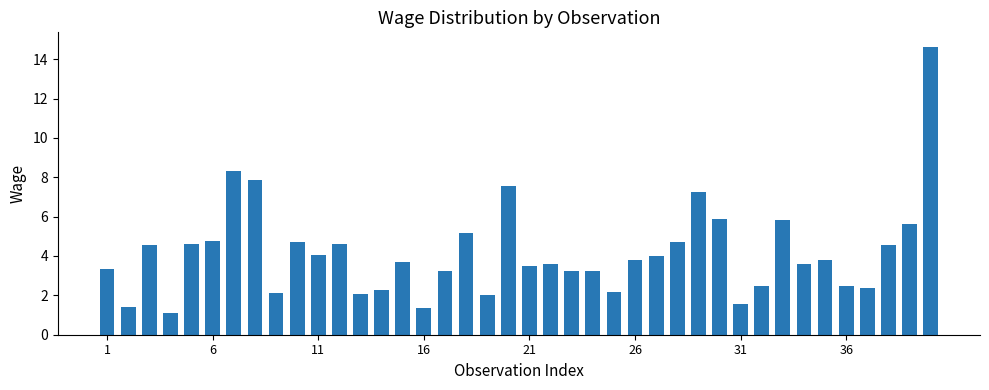

What is the minimum value shown in the chart?

1.1